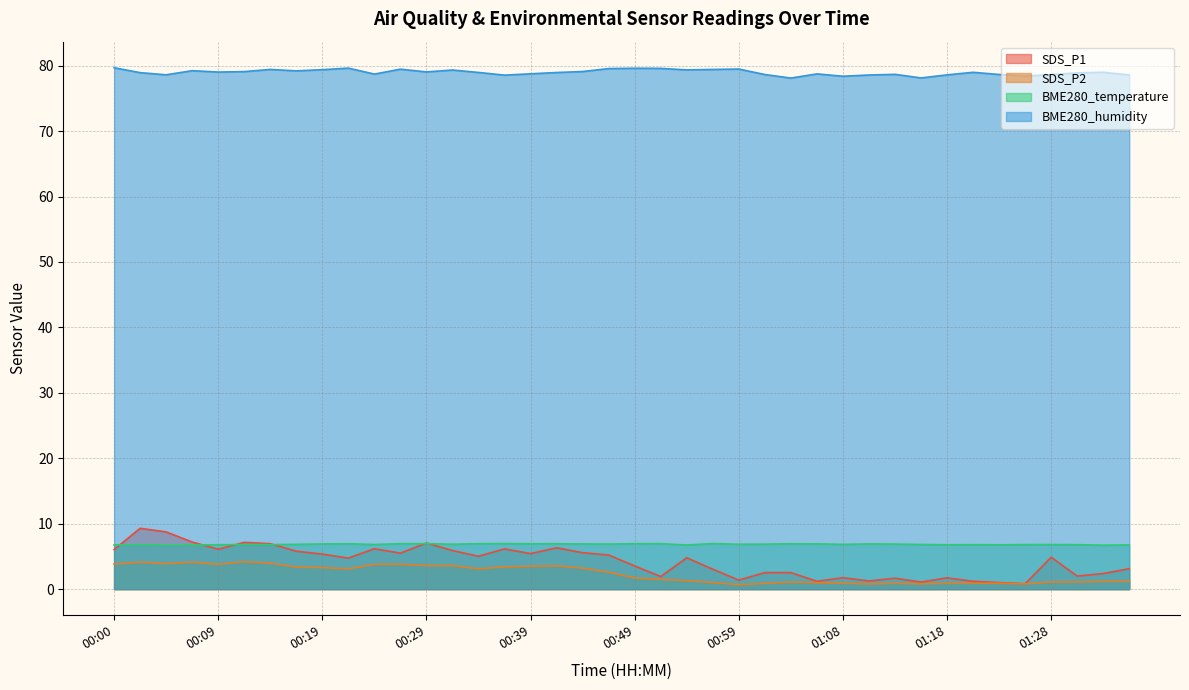

What is the total value across all series at 00:39?

94.6